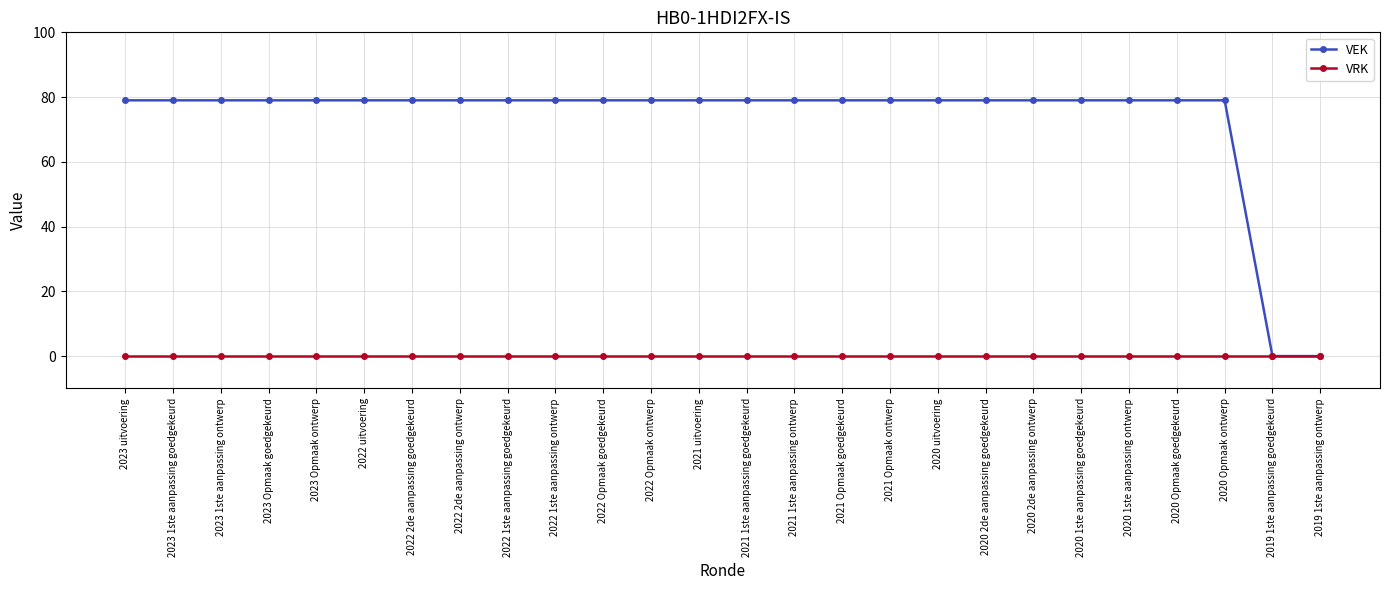

At how many categories does at least one series exceed 48?

24